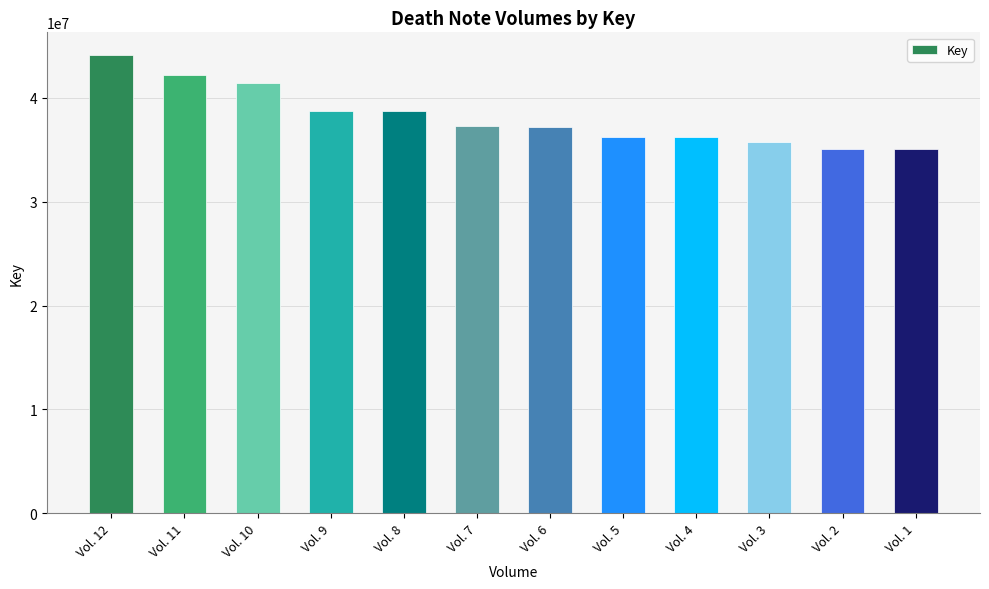

Is it true that the value at Vol. 10 is 41369829?

True